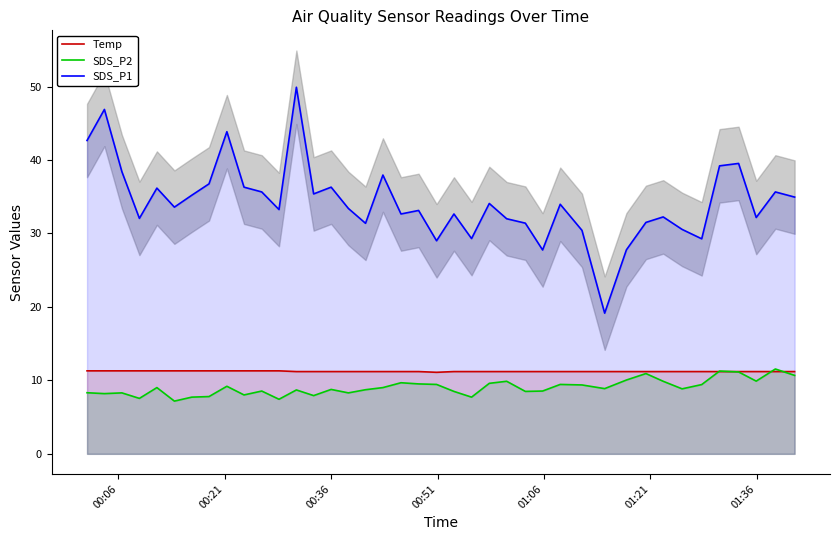

How many categories are shown in the chart?

40